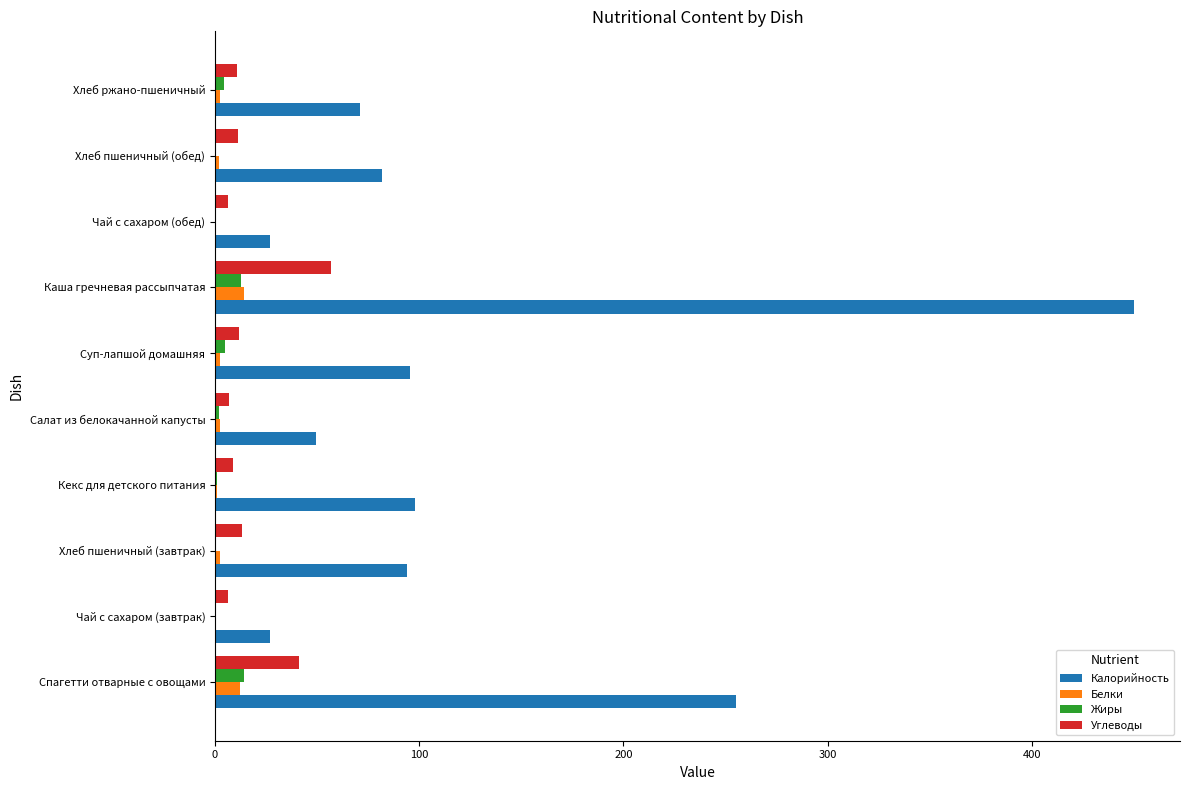

Which label corresponds to the largest value in the chart?

Каша гречневая рассыпчатая